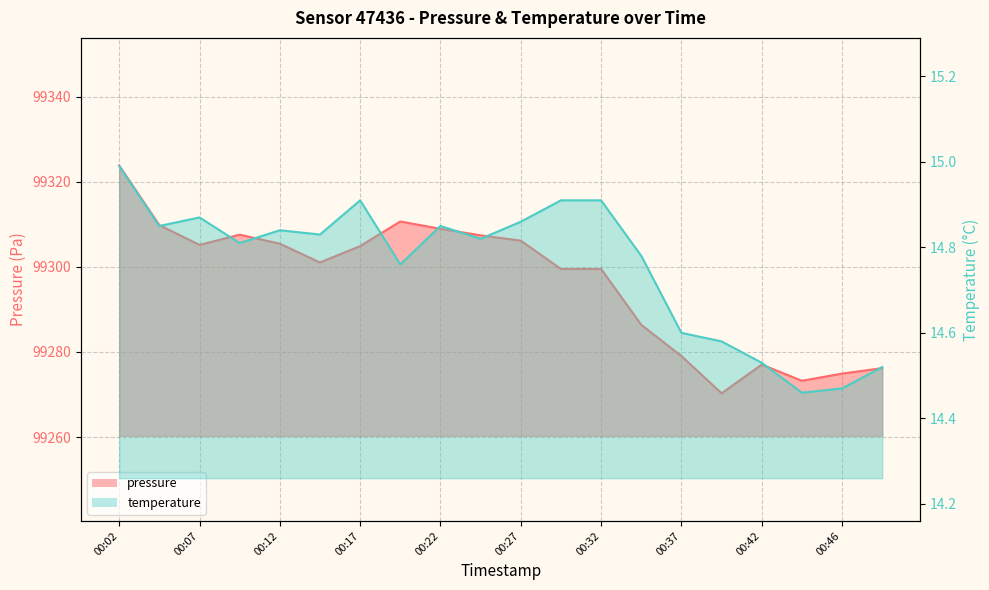

What is the total value across all series at 00:27?

99321.0